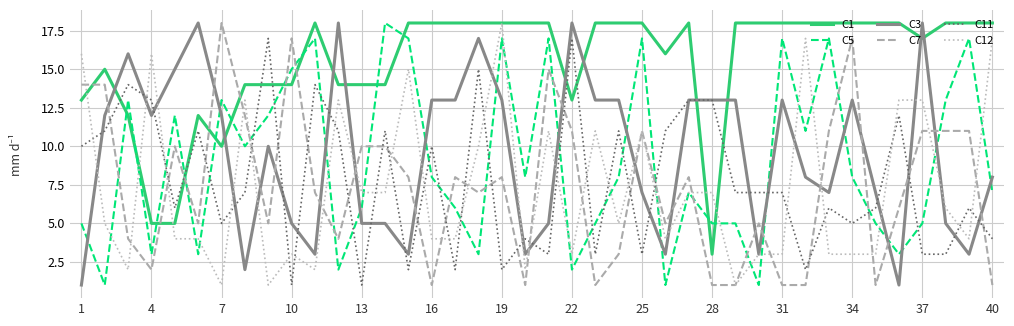

What is the lowest value of the C7 series?

1